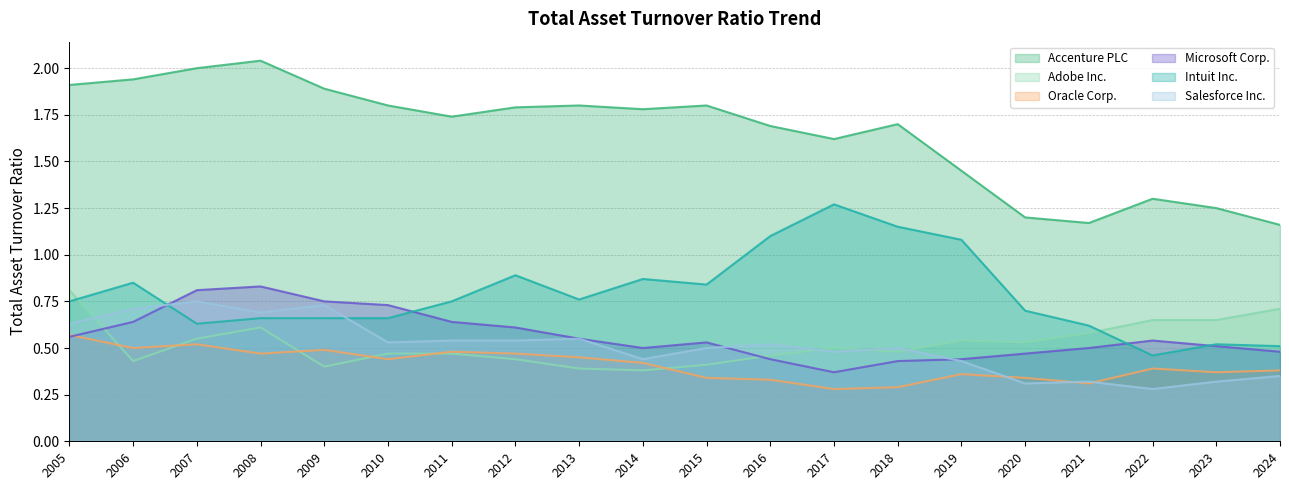

True or false: Intuit Inc. and Accenture PLC intersect in this chart.

False